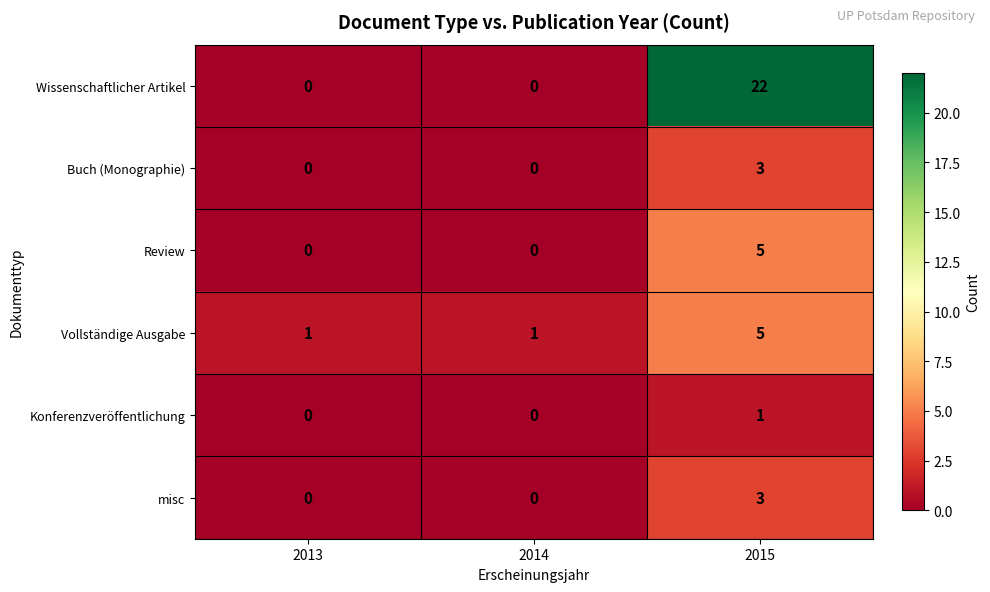

What is the sum of all Wissenschaftlicher Artikel values?

22